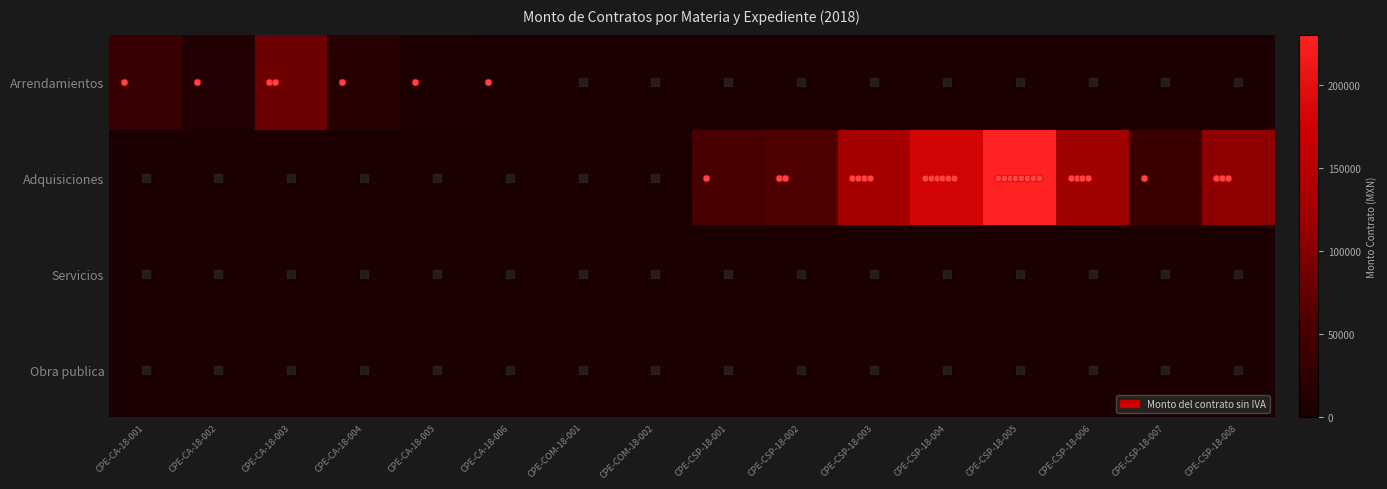

Reading left to right, extract all data points from this chart.

Arrendamientos: CPE-CA-18-001=34296.9	CPE-CA-18-002=7783.0	CPE-CA-18-003=82749.1	CPE-CA-18-004=15312.2	CPE-CA-18-005=5258.6	CPE-CA-18-006=1681.0	CPE-COM-18-001=0.0	CPE-COM-18-002=0.0	CPE-CSP-18-001=0.0	CPE-CSP-18-002=0.0	CPE-CSP-18-003=0.0	CPE-CSP-18-004=0.0	CPE-CSP-18-005=0.0	CPE-CSP-18-006=0.0	CPE-CSP-18-007=0.0	CPE-CSP-18-008=0.0
Adquisiciones: CPE-CA-18-001=0.0	CPE-CA-18-002=0.0	CPE-CA-18-003=0.0	CPE-CA-18-004=0.0	CPE-CA-18-005=0.0	CPE-CA-18-006=0.0	CPE-COM-18-001=0.0	CPE-COM-18-002=0.0	CPE-CSP-18-001=54000.0	CPE-CSP-18-002=59724.0	CPE-CSP-18-003=129600.0	CPE-CSP-18-004=180000.0	CPE-CSP-18-005=230500.0	CPE-CSP-18-006=123000.0	CPE-CSP-18-007=37405.0	CPE-CSP-18-008=108300.0
Servicios: CPE-CA-18-001=0.0	CPE-CA-18-002=0.0	CPE-CA-18-003=0.0	CPE-CA-18-004=0.0	CPE-CA-18-005=0.0	CPE-CA-18-006=0.0	CPE-COM-18-001=0.0	CPE-COM-18-002=0.0	CPE-CSP-18-001=0.0	CPE-CSP-18-002=0.0	CPE-CSP-18-003=0.0	CPE-CSP-18-004=0.0	CPE-CSP-18-005=0.0	CPE-CSP-18-006=0.0	CPE-CSP-18-007=0.0	CPE-CSP-18-008=0.0
Obra publica: CPE-CA-18-001=0.0	CPE-CA-18-002=0.0	CPE-CA-18-003=0.0	CPE-CA-18-004=0.0	CPE-CA-18-005=0.0	CPE-CA-18-006=0.0	CPE-COM-18-001=0.0	CPE-COM-18-002=0.0	CPE-CSP-18-001=0.0	CPE-CSP-18-002=0.0	CPE-CSP-18-003=0.0	CPE-CSP-18-004=0.0	CPE-CSP-18-005=0.0	CPE-CSP-18-006=0.0	CPE-CSP-18-007=0.0	CPE-CSP-18-008=0.0